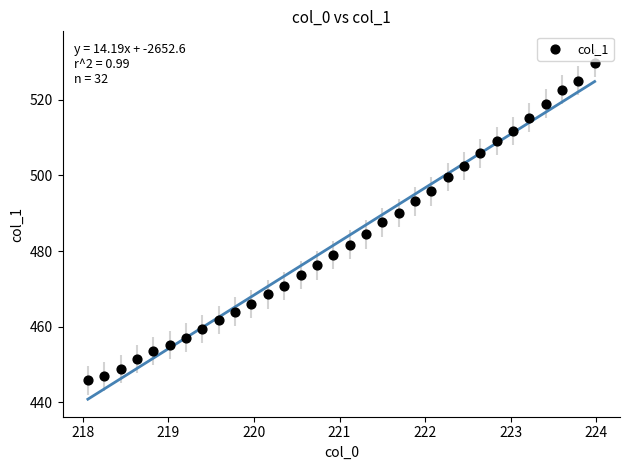

What is the range of X values (max minus min)?

5.9